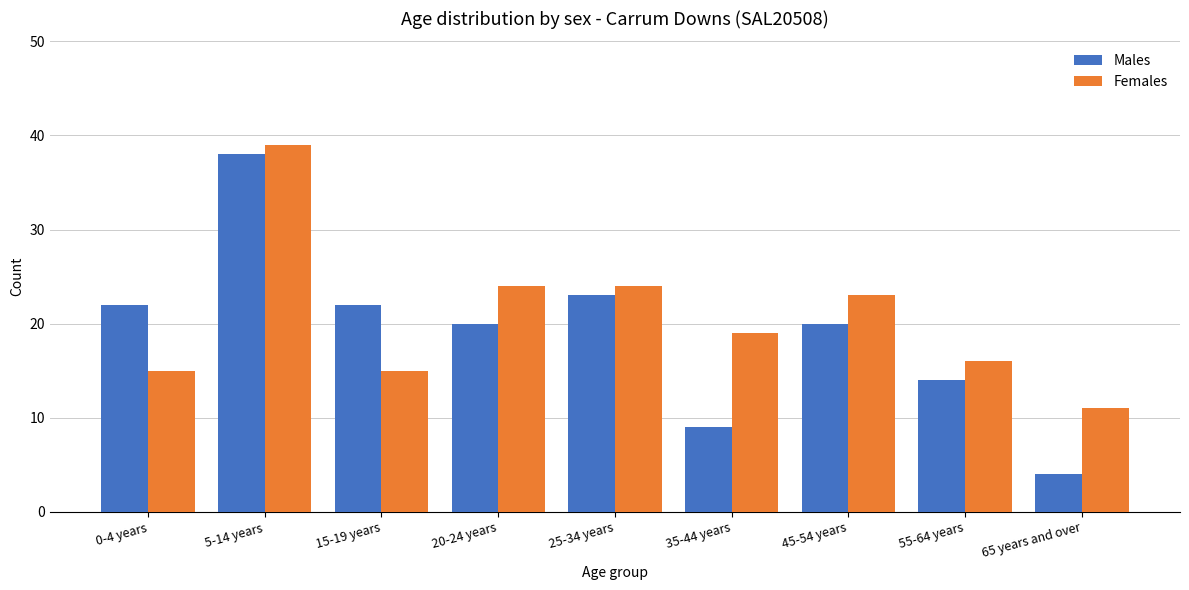

What position from the left is 65 years and over?

9